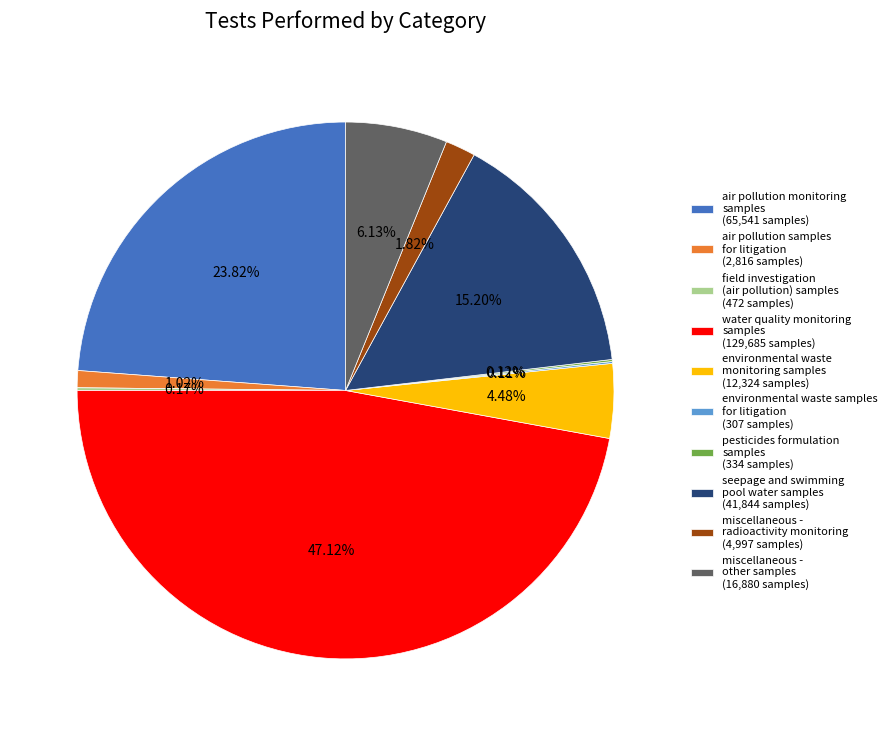

Between water quality monitoring samples (129,685 samples) and environmental waste monitoring samples (12,324 samples), which is larger?

water quality monitoring samples (129,685 samples)